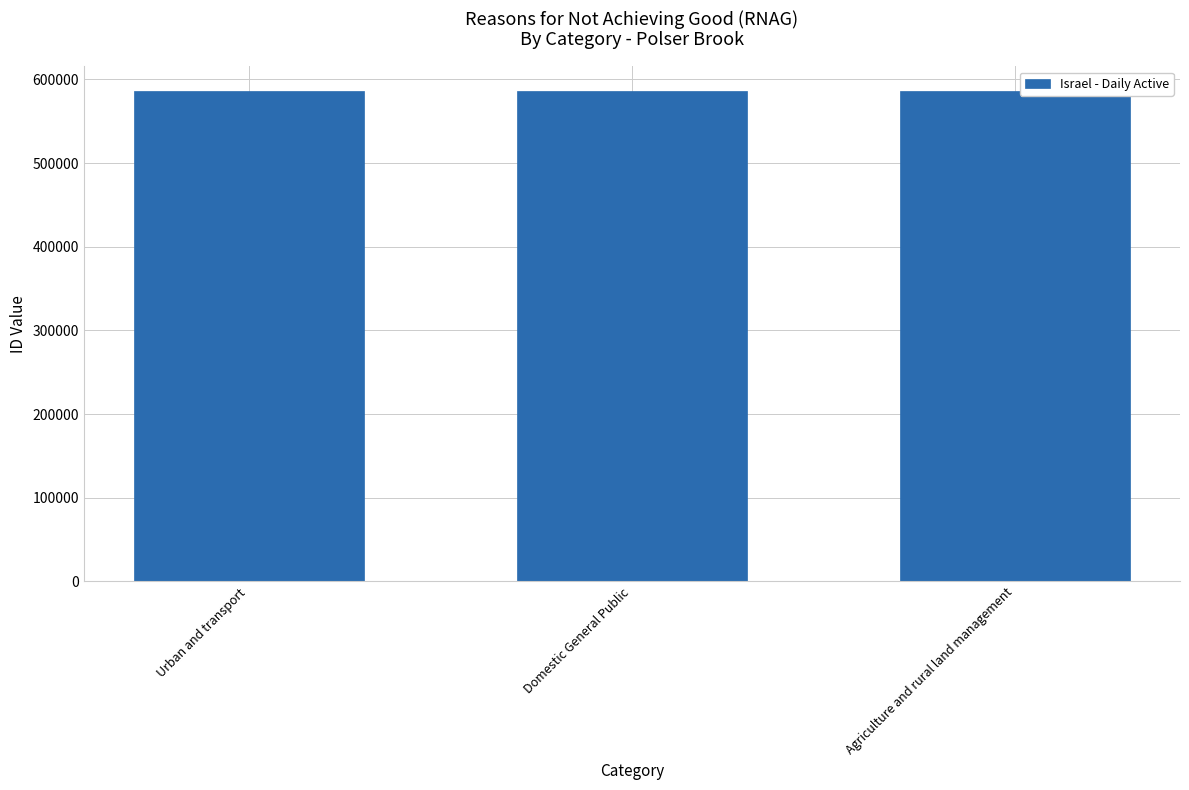

What value does the data have at Domestic General Public?

586356